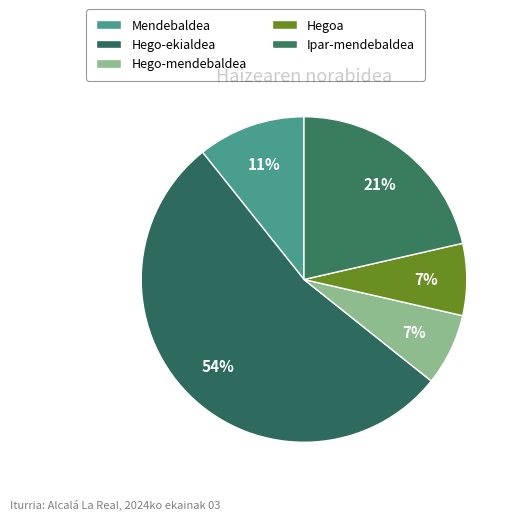

Is it true that Hegoa is 1% of the pie?

False